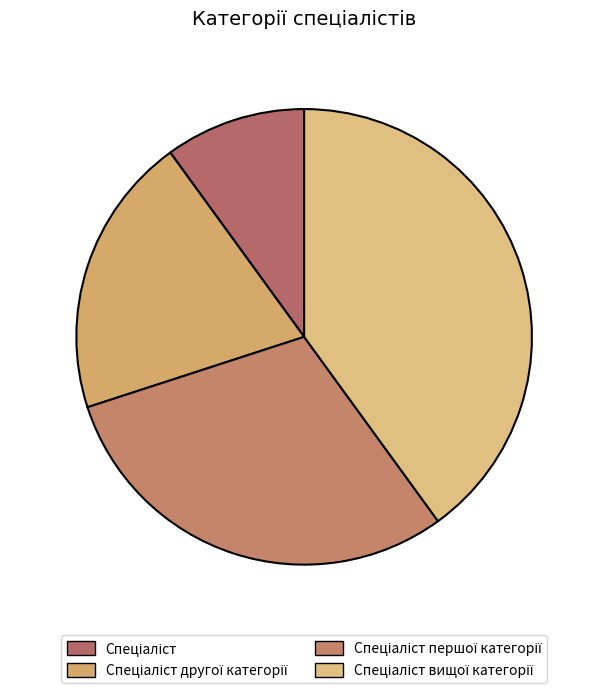

Which has a higher value, Спеціаліст or Спеціаліст другої категорії?

Спеціаліст другої категорії